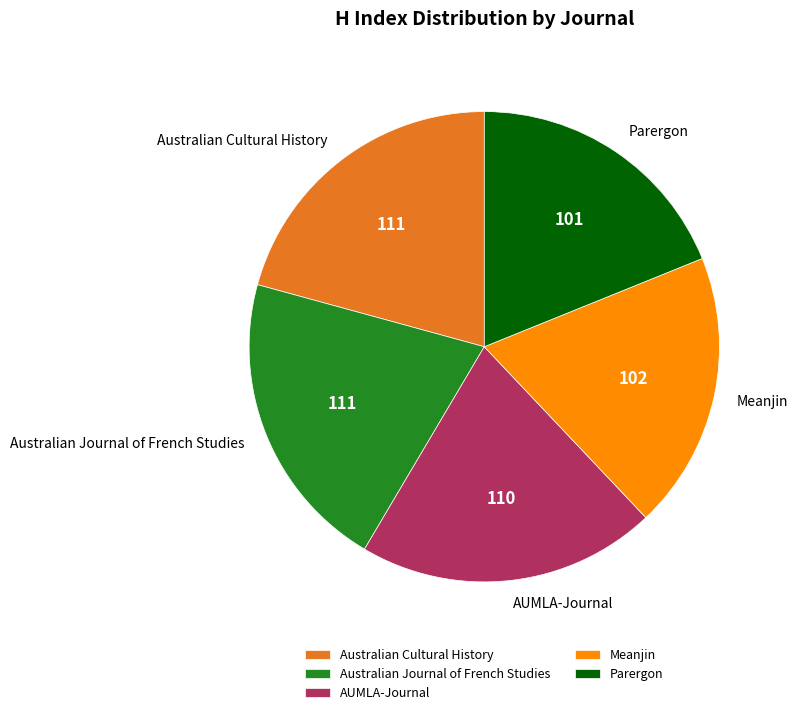

Count the number of slices in the pie.

5